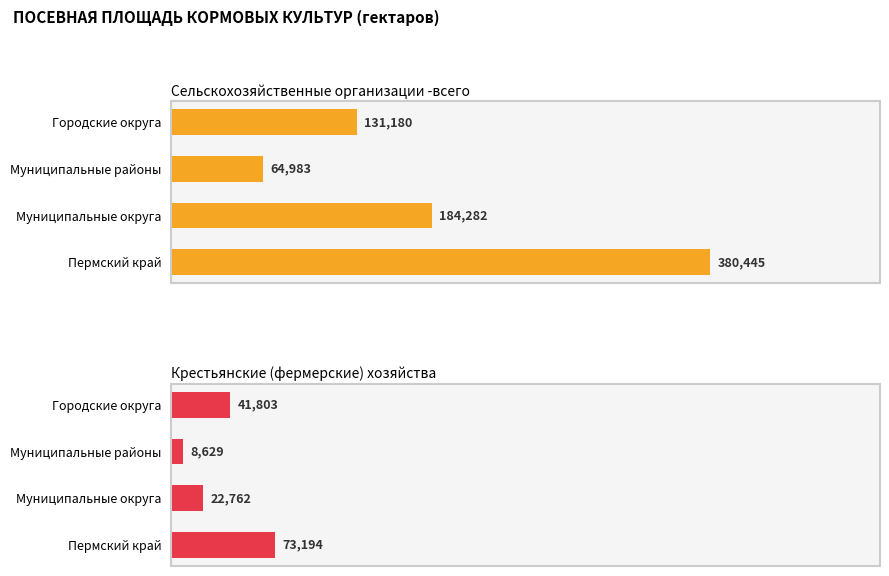

True or false: Крестьянские (фермерские) хозяйства has a value of 13256.9 at Муниципальные районы.

False